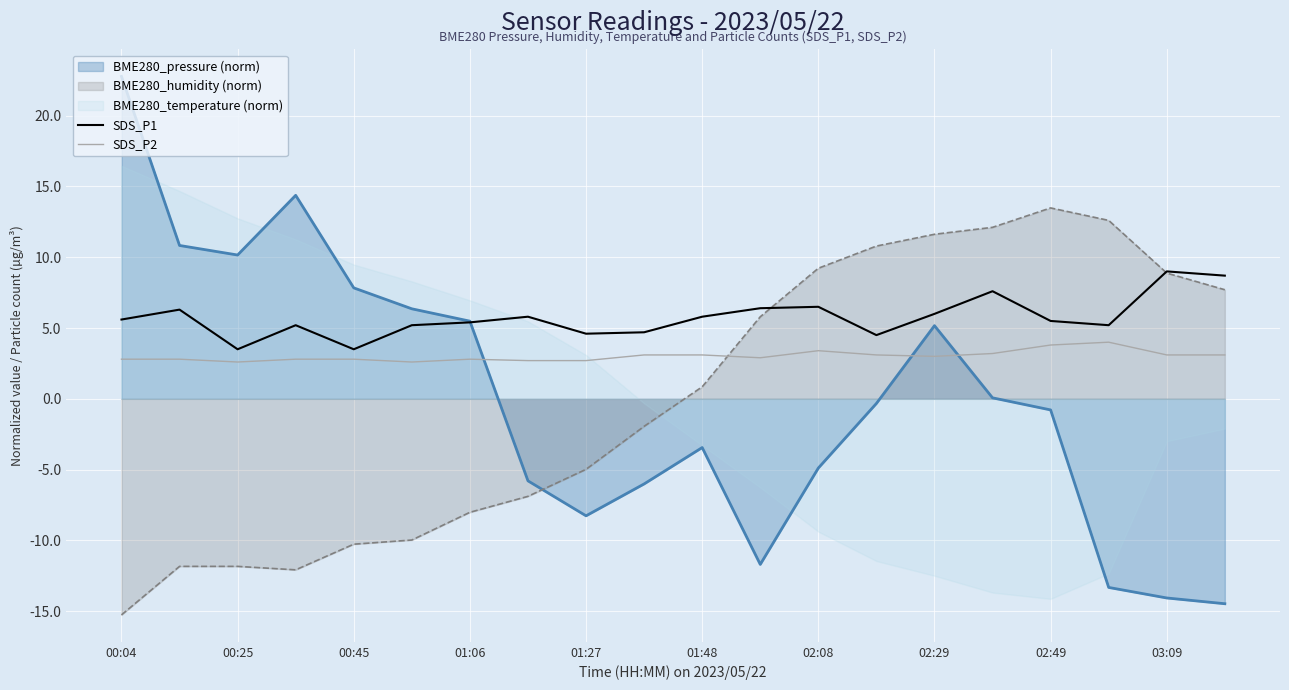

Is the value of BME280_pressure (norm) at 01:27 greater than the value of BME280_humidity (norm) at 00:04?

Yes